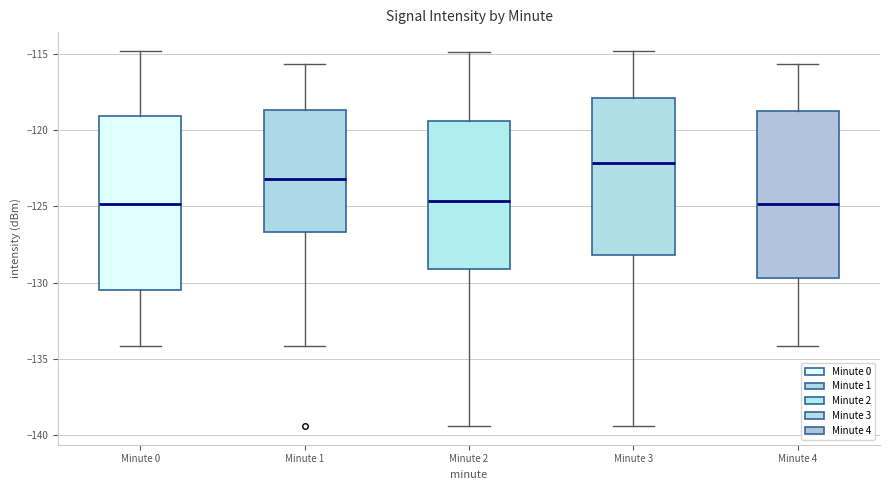

Reading left to right, transcribe this box plot: for each box, give where its median line is, the range the box spans, and where its two whiskers end, as read against the y-axis. The values are not printed on the chart, so give them approximately, as read against the axis.

Minute 0: median -125.0, box -130.5 to -119.0, whiskers -134.0 to -115.0
Minute 1: median -123.0, box -126.5 to -118.5, whiskers -134.0 to -115.5
Minute 2: median -124.5, box -129.0 to -119.5, whiskers -139.5 to -115.0
Minute 3: median -122.0, box -128.0 to -118.0, whiskers -139.5 to -115.0
Minute 4: median -125.0, box -129.5 to -119.0, whiskers -134.0 to -115.5